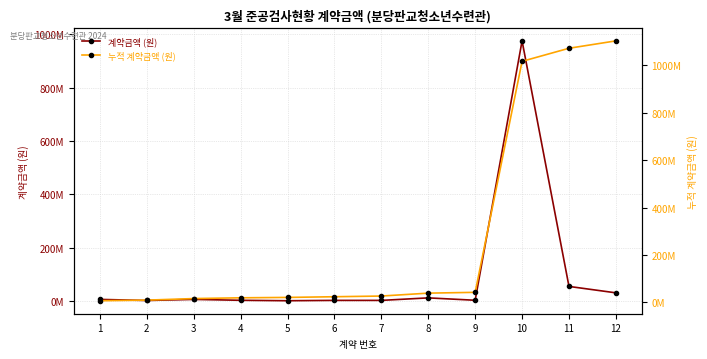

Reading left to right, transcribe all the data shown in this chart.

계약금액 (원): 6600000	2509800	6600000	3240000	1620000	2904000	2904000	12280000	3360000	975217870	55200000	31200000
누적 계약금액 (원): 6600000	9109800	15709800	18949800	20569800	23473800	26377800	38657800	42017800	1017235670	1072435670	1103635670